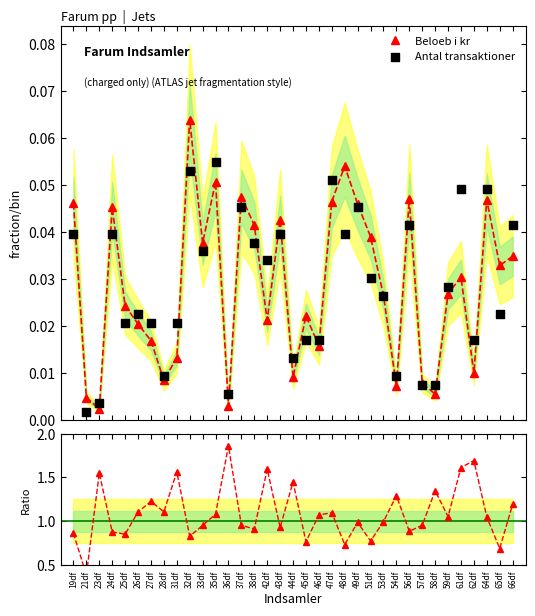

Is the value of Antal transaktioner at 44df greater than the value of Beloeb i kr at 37df?

No